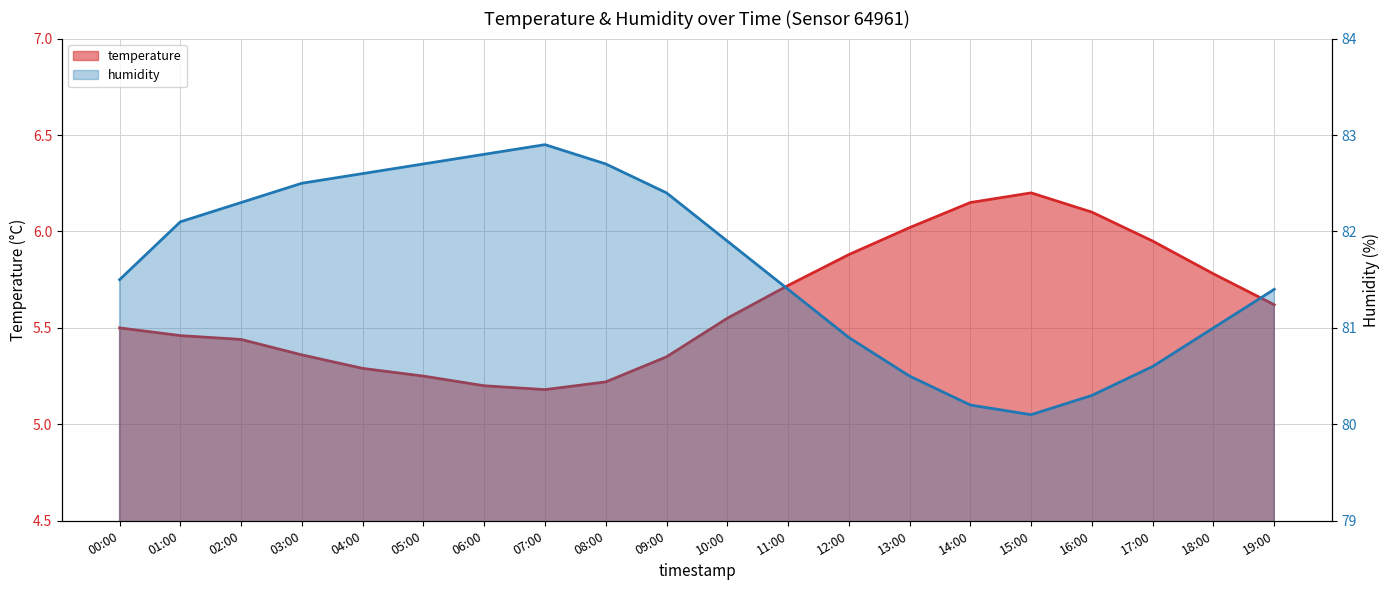

What is the maximum value for humidity?

82.9